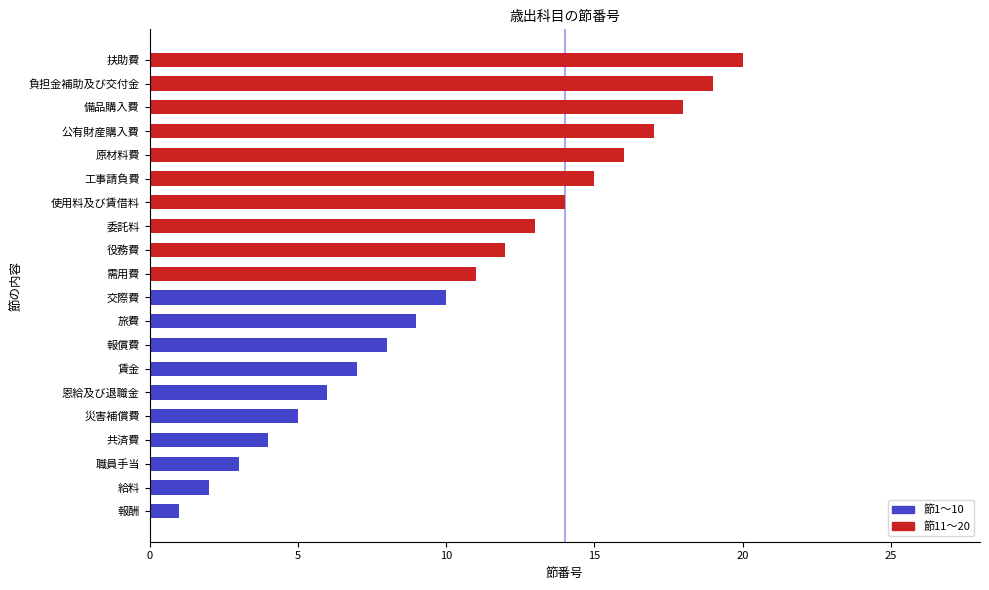

What is the difference between the values at 需用費 and 災害補償費?

6